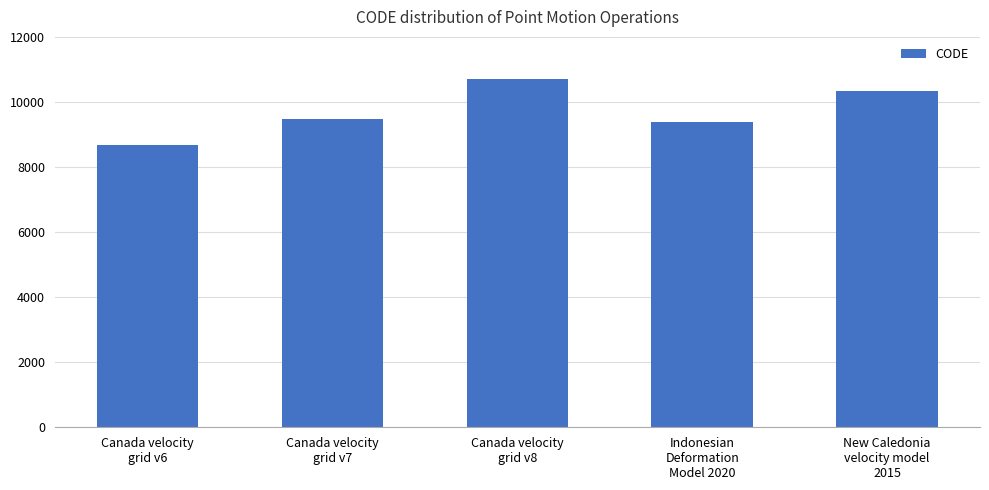

True or false: the data shows 13668 at Canada velocity
grid v6.

False